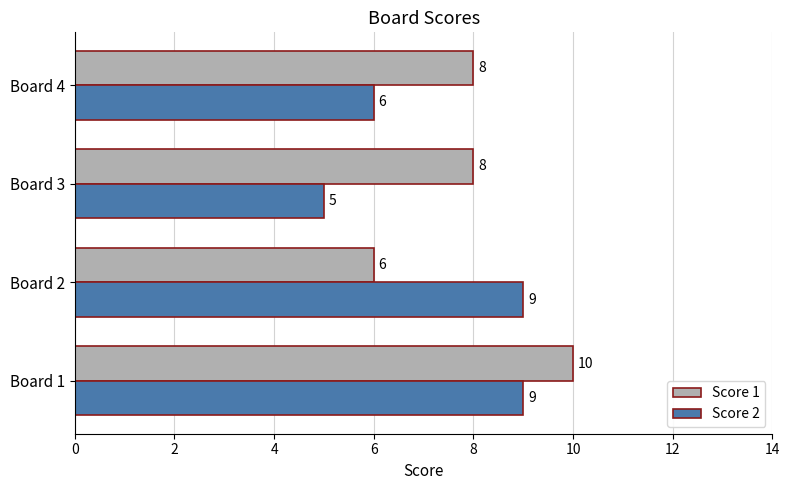

List the series in order of their peak value, lowest first.

Score 2, Score 1